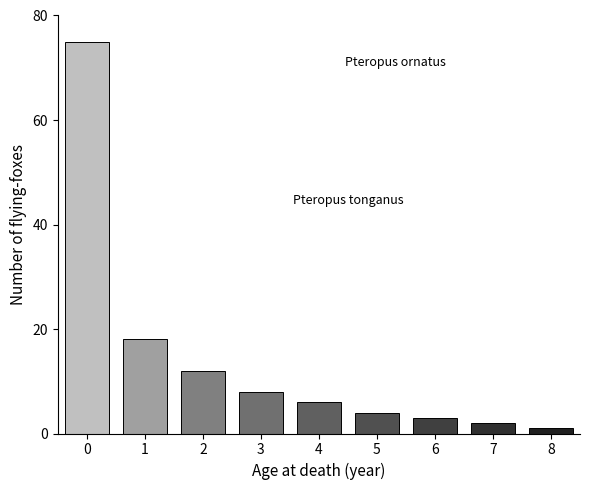

Reading right to left, extract all data points from this chart.

8=1	7=2	6=3	5=4	4=6	3=8	2=12	1=18	0=75